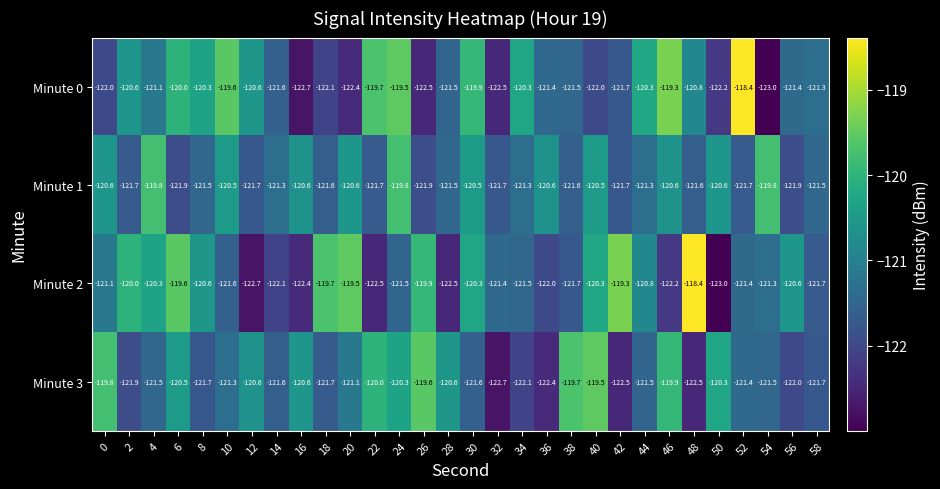

At 34, list the series in order from largest to smallest.

Minute 0, Minute 1, Minute 2, Minute 3